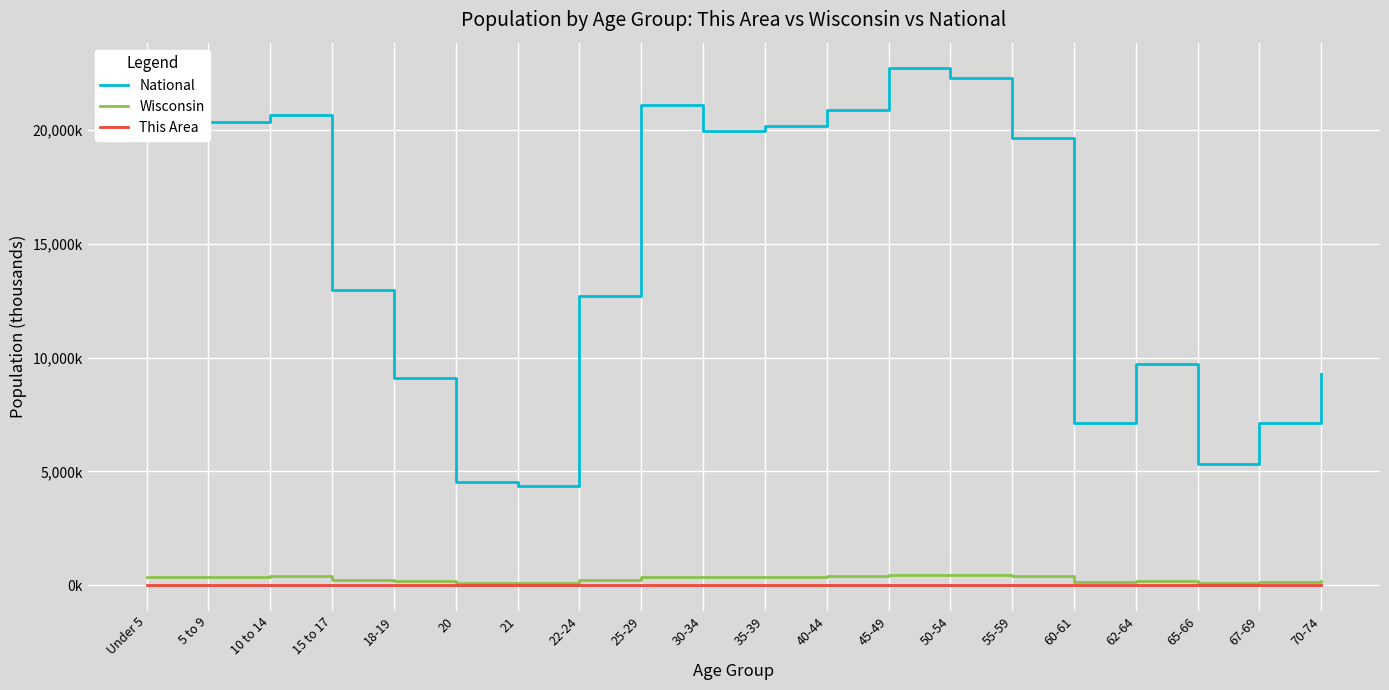

True or false: Wisconsin has a value of 25.6 at 21.

False